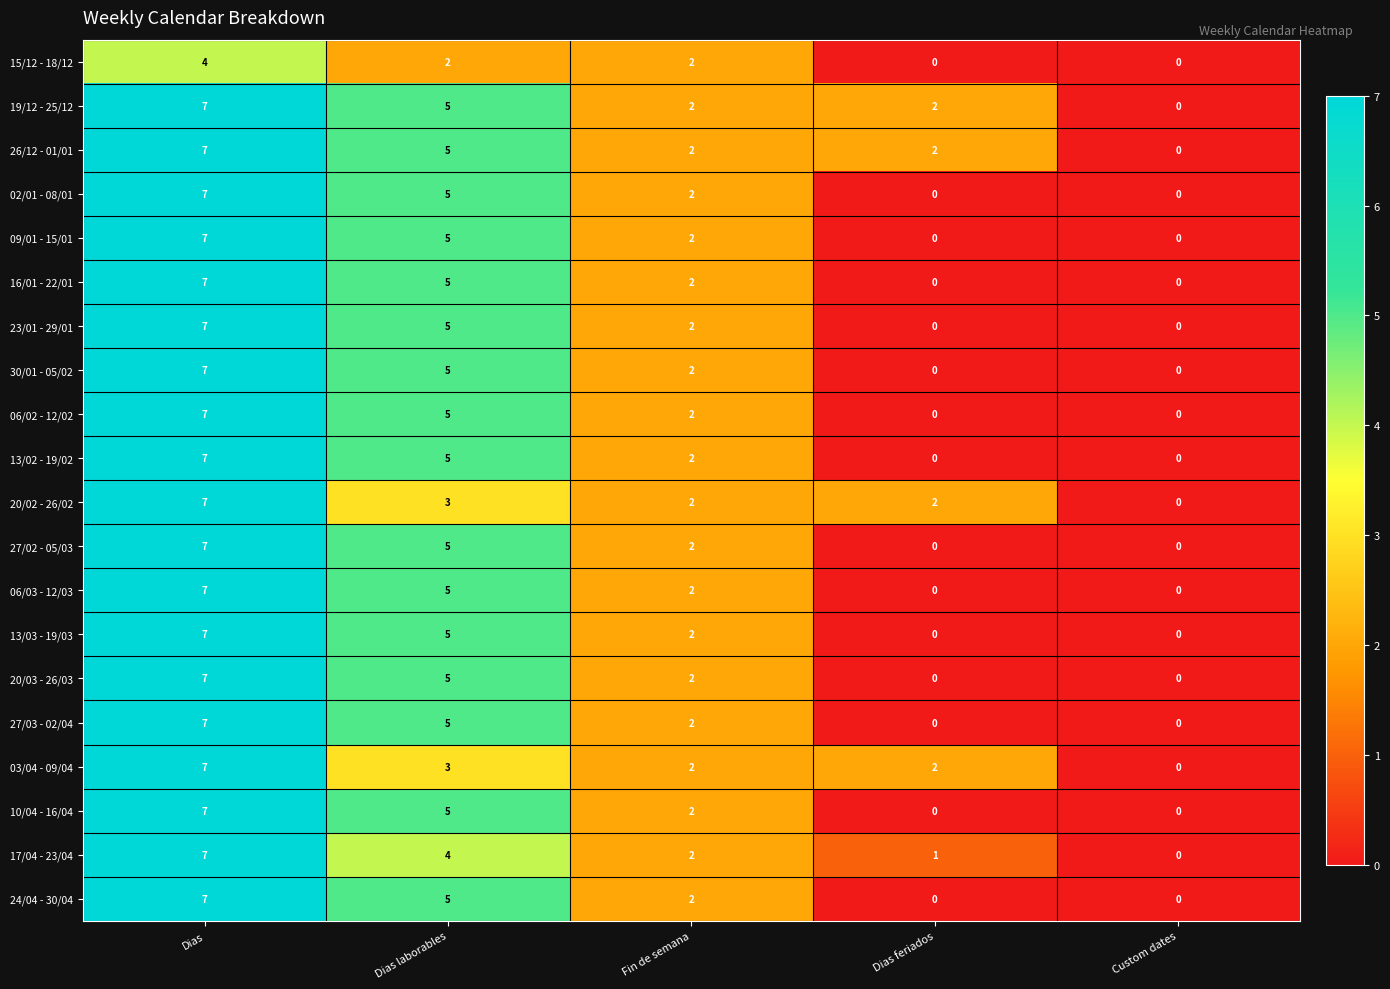

At which category is the sum across all series the highest?

Dias